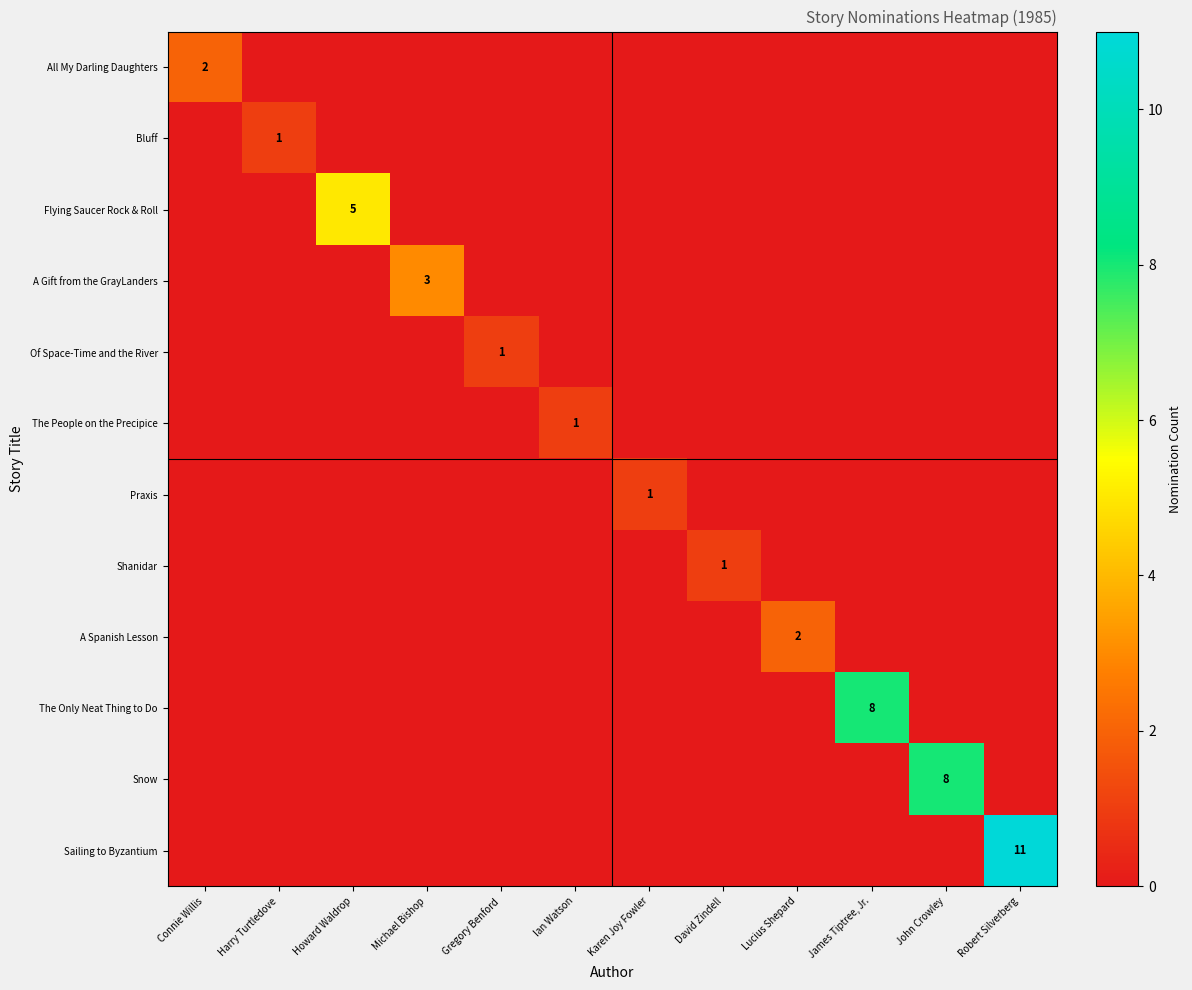

At which category does the chart reach its minimum across all series?

Harry Turtledove